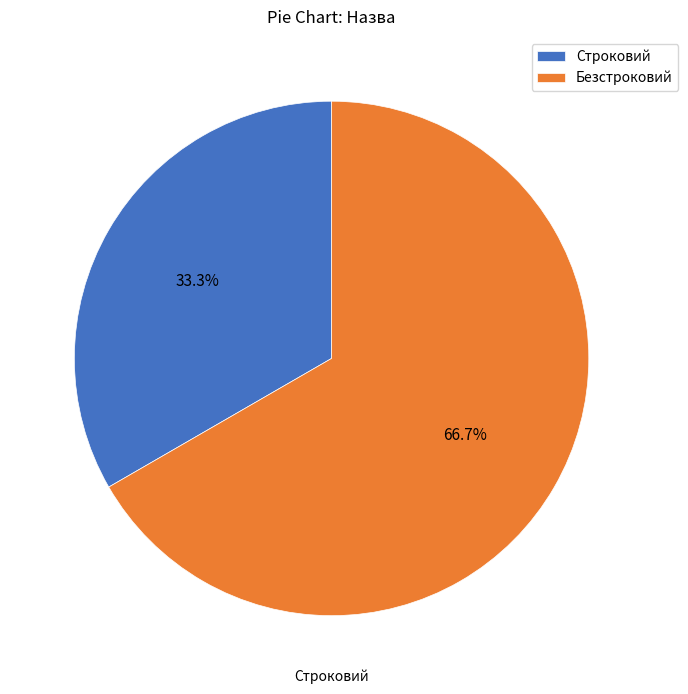

Which has a higher value, Безстроковий or Строковий?

Безстроковий